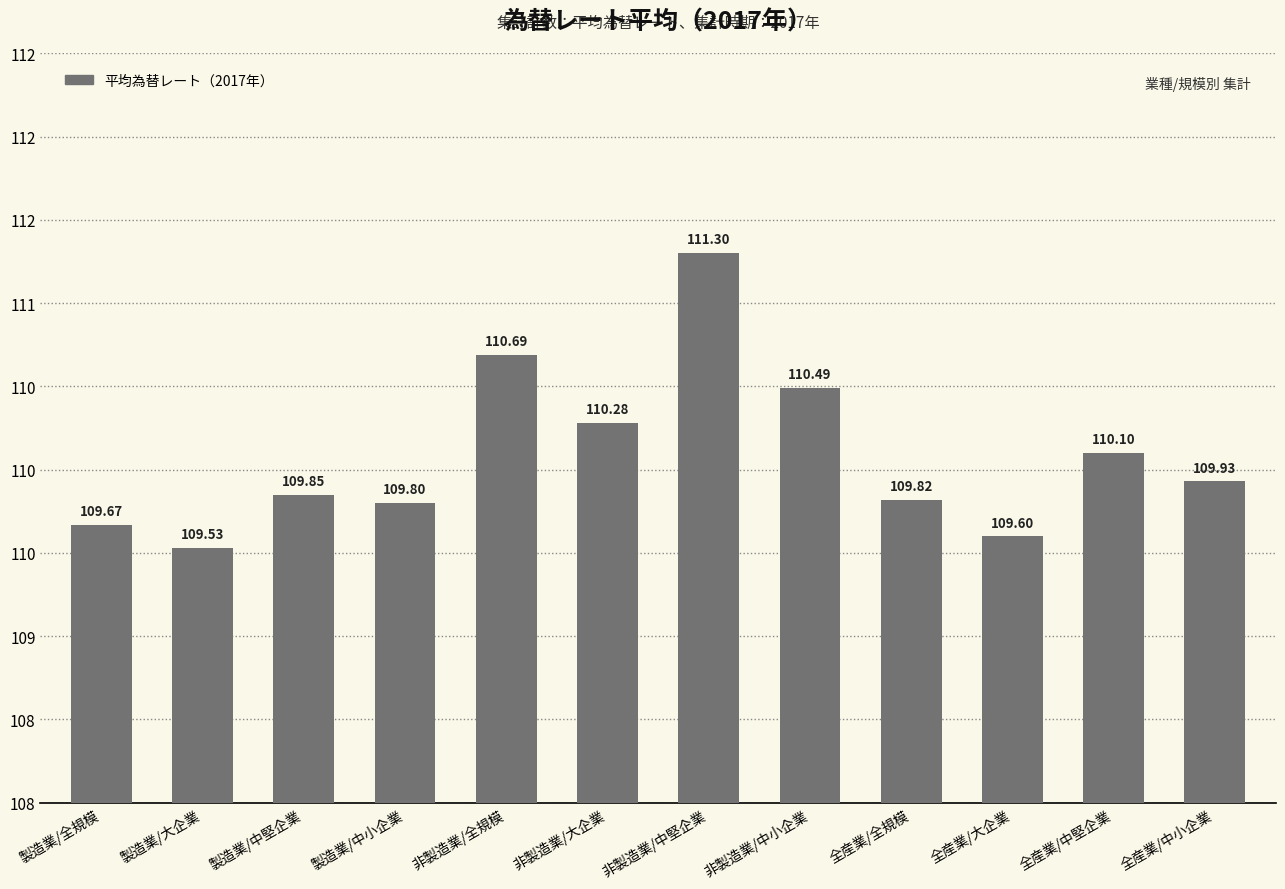

Are the bars grouped side by side (vs. stacked)?

No